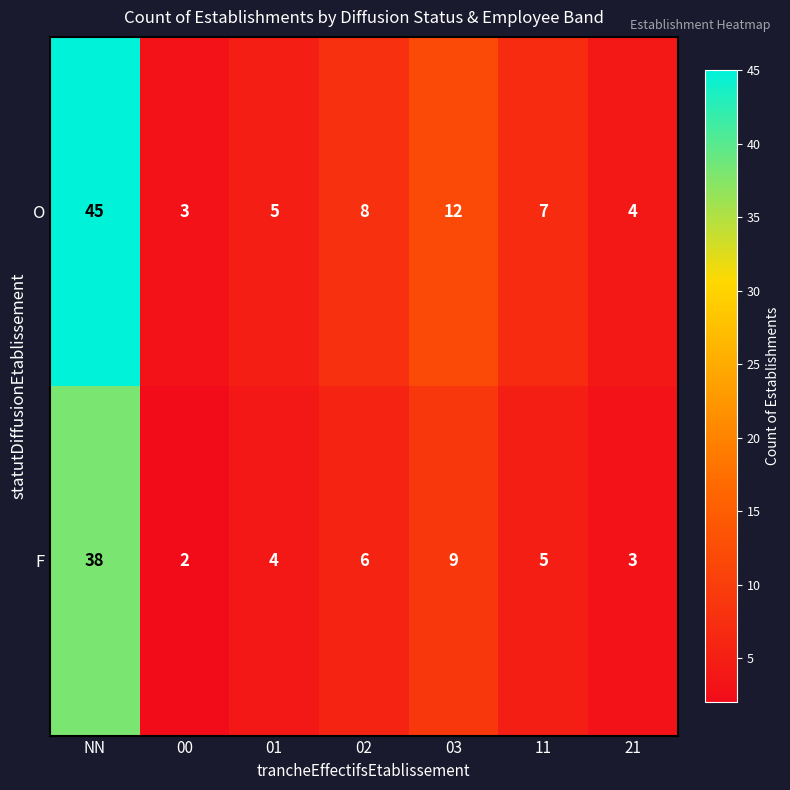

What is the difference between the maximum and second lowest values in the O series?

41